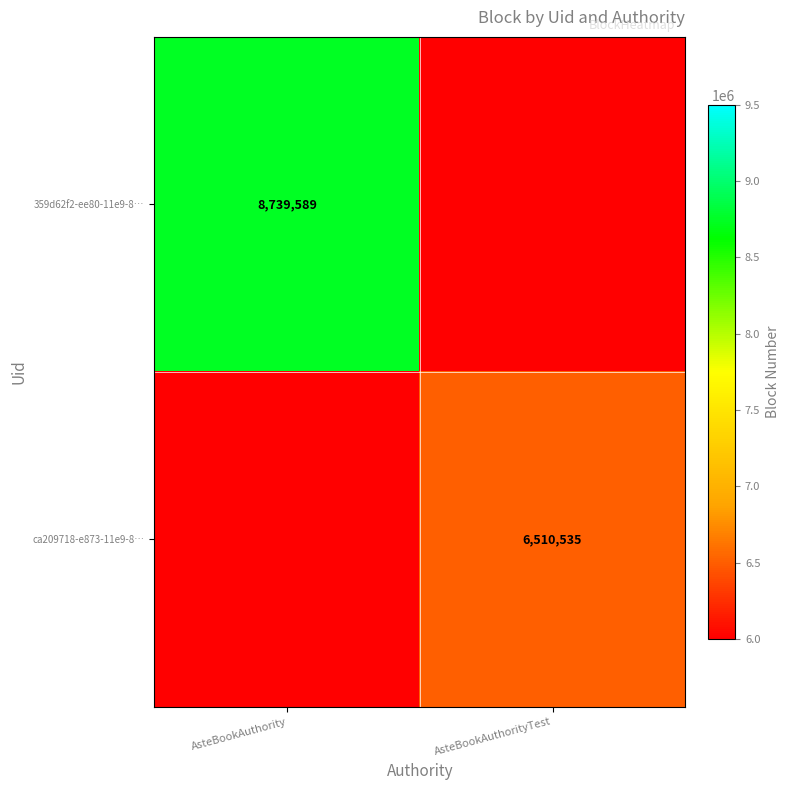

True or false: ca209718-e873-11e9-8… has a value of 6510535.0 at AsteBookAuthorityTest.

True